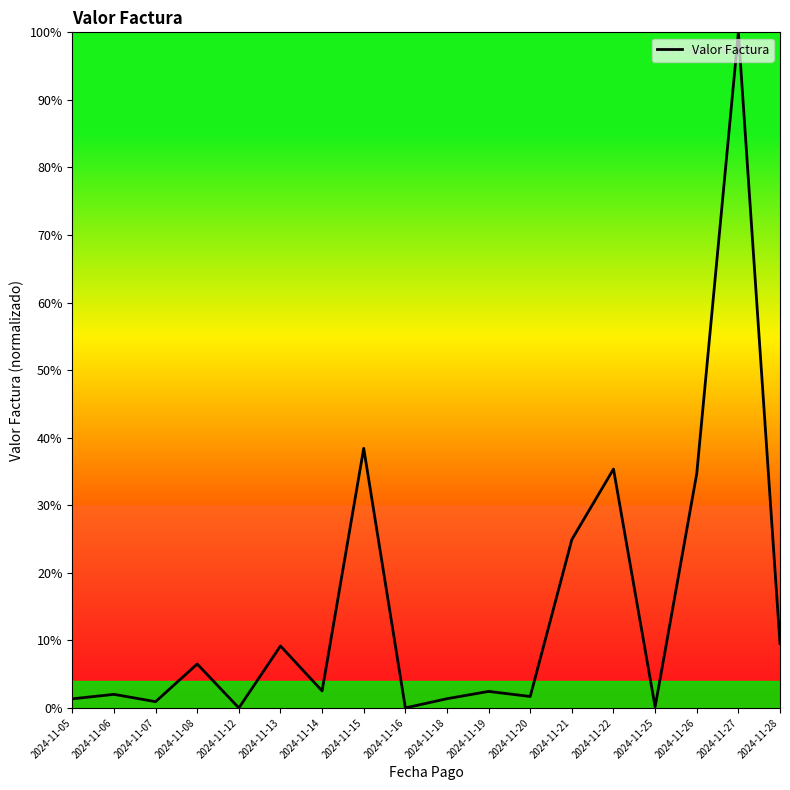

What is the change in value from 2024-11-07 to 2024-11-16?

-0.9